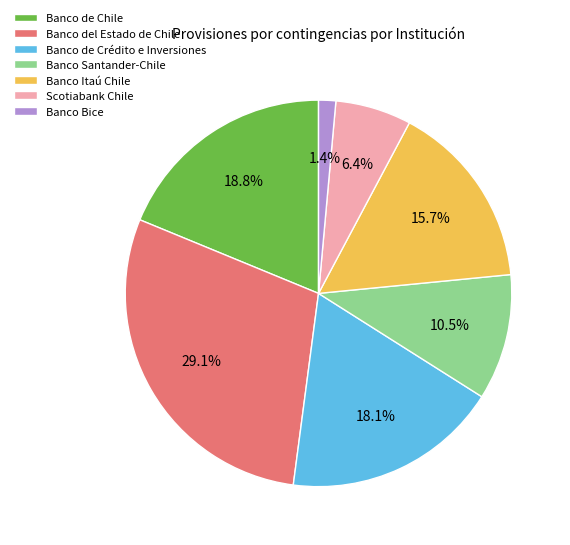

Does Banco de Crédito e Inversiones account for over 50% of the chart?

No